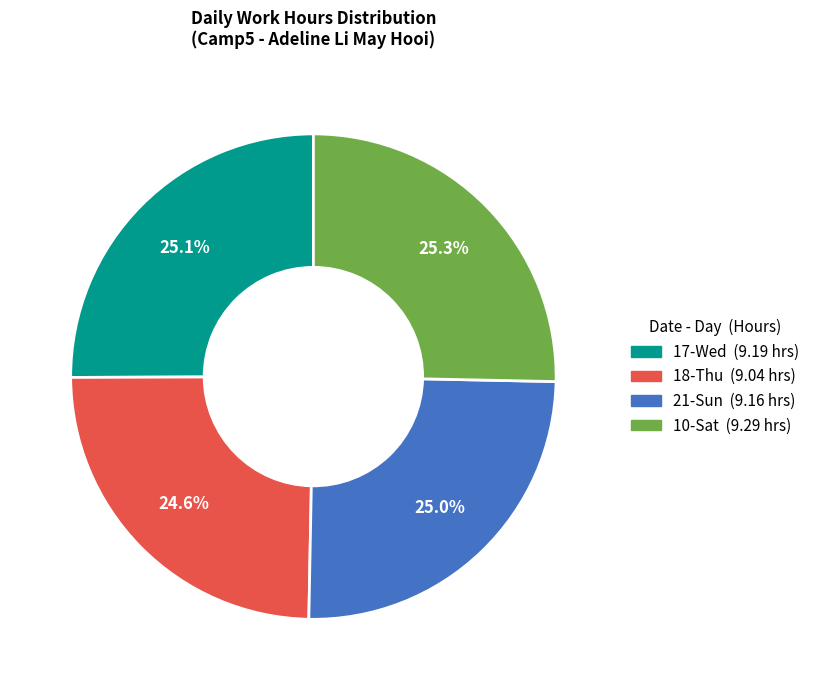

What percentage do 17-Wed and 18-Thu together represent?

49.7%